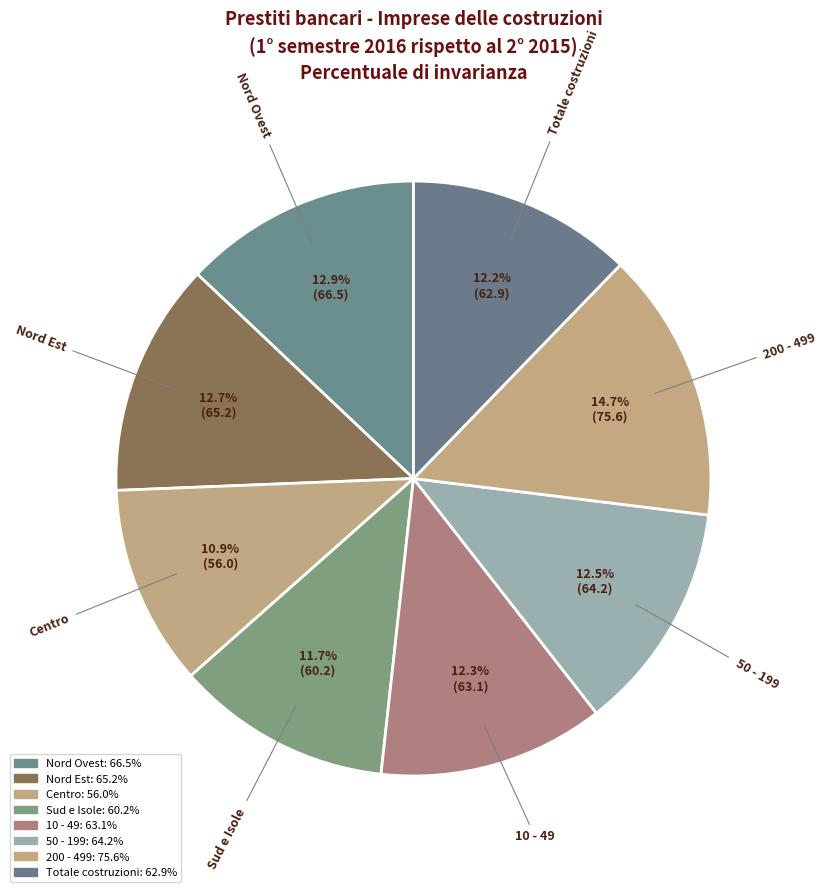

How many slices are in this pie chart?

8